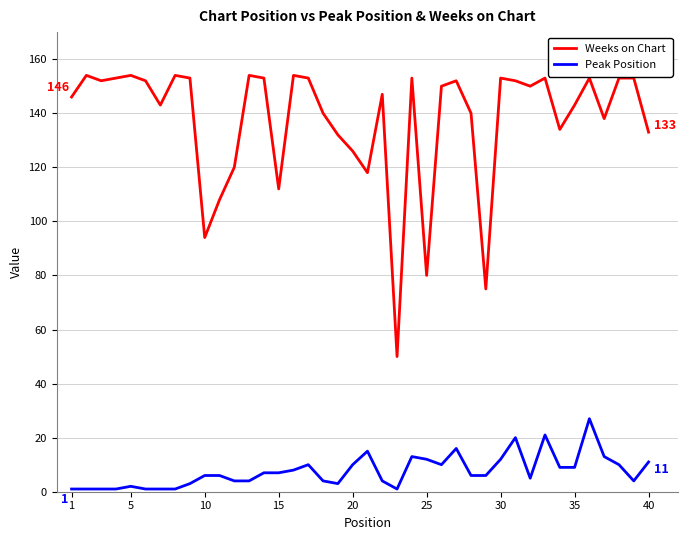

Reading right to left, list all the values displayed in this chart.

Weeks on Chart: 133	153	153	138	153	143	134	153	150	152	153	75	140	152	150	80	153	50	147	118	126	132	140	153	154	112	153	154	120	108	94	153	154	143	152	154	153	152	154	146
Peak Position: 11	4	10	13	27	9	9	21	5	20	12	6	6	16	10	12	13	1	4	15	10	3	4	10	8	7	7	4	4	6	6	3	1	1	1	2	1	1	1	1